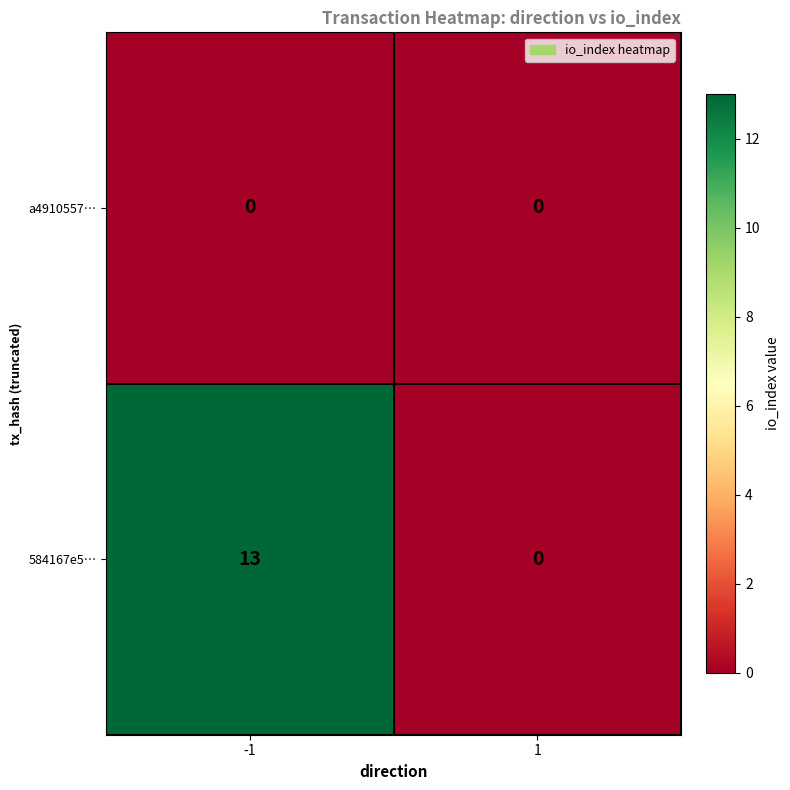

List the labels in order of 584167e5… value, largest first.

-1, 1